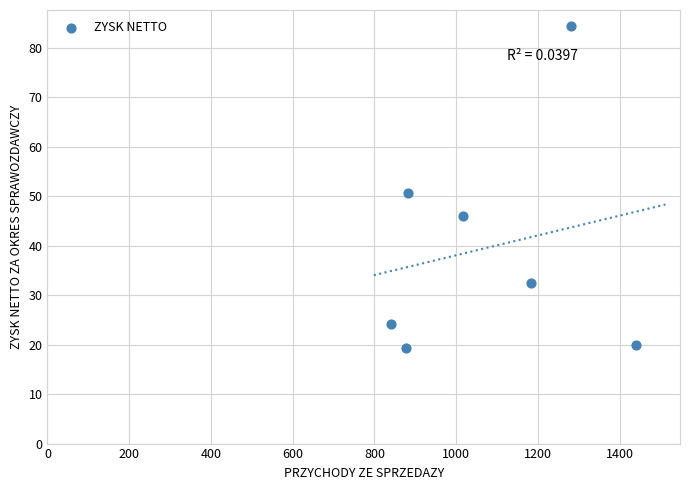

What is the range of Y values (max minus min)?

65.1